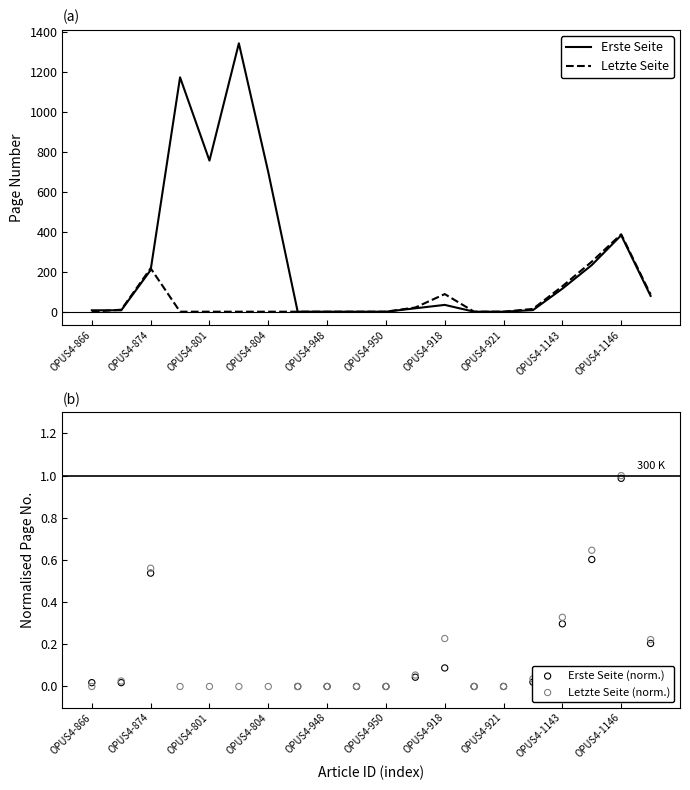

Is the value of Letzte Seite at OPUS4-918 greater than the value of Erste Seite at OPUS4-1146?

No